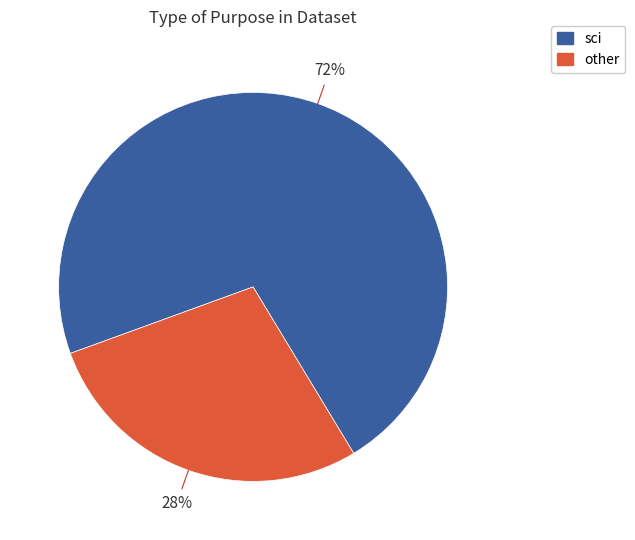

To the nearest percent, what is the difference between the largest and smallest slice percentages?

44%